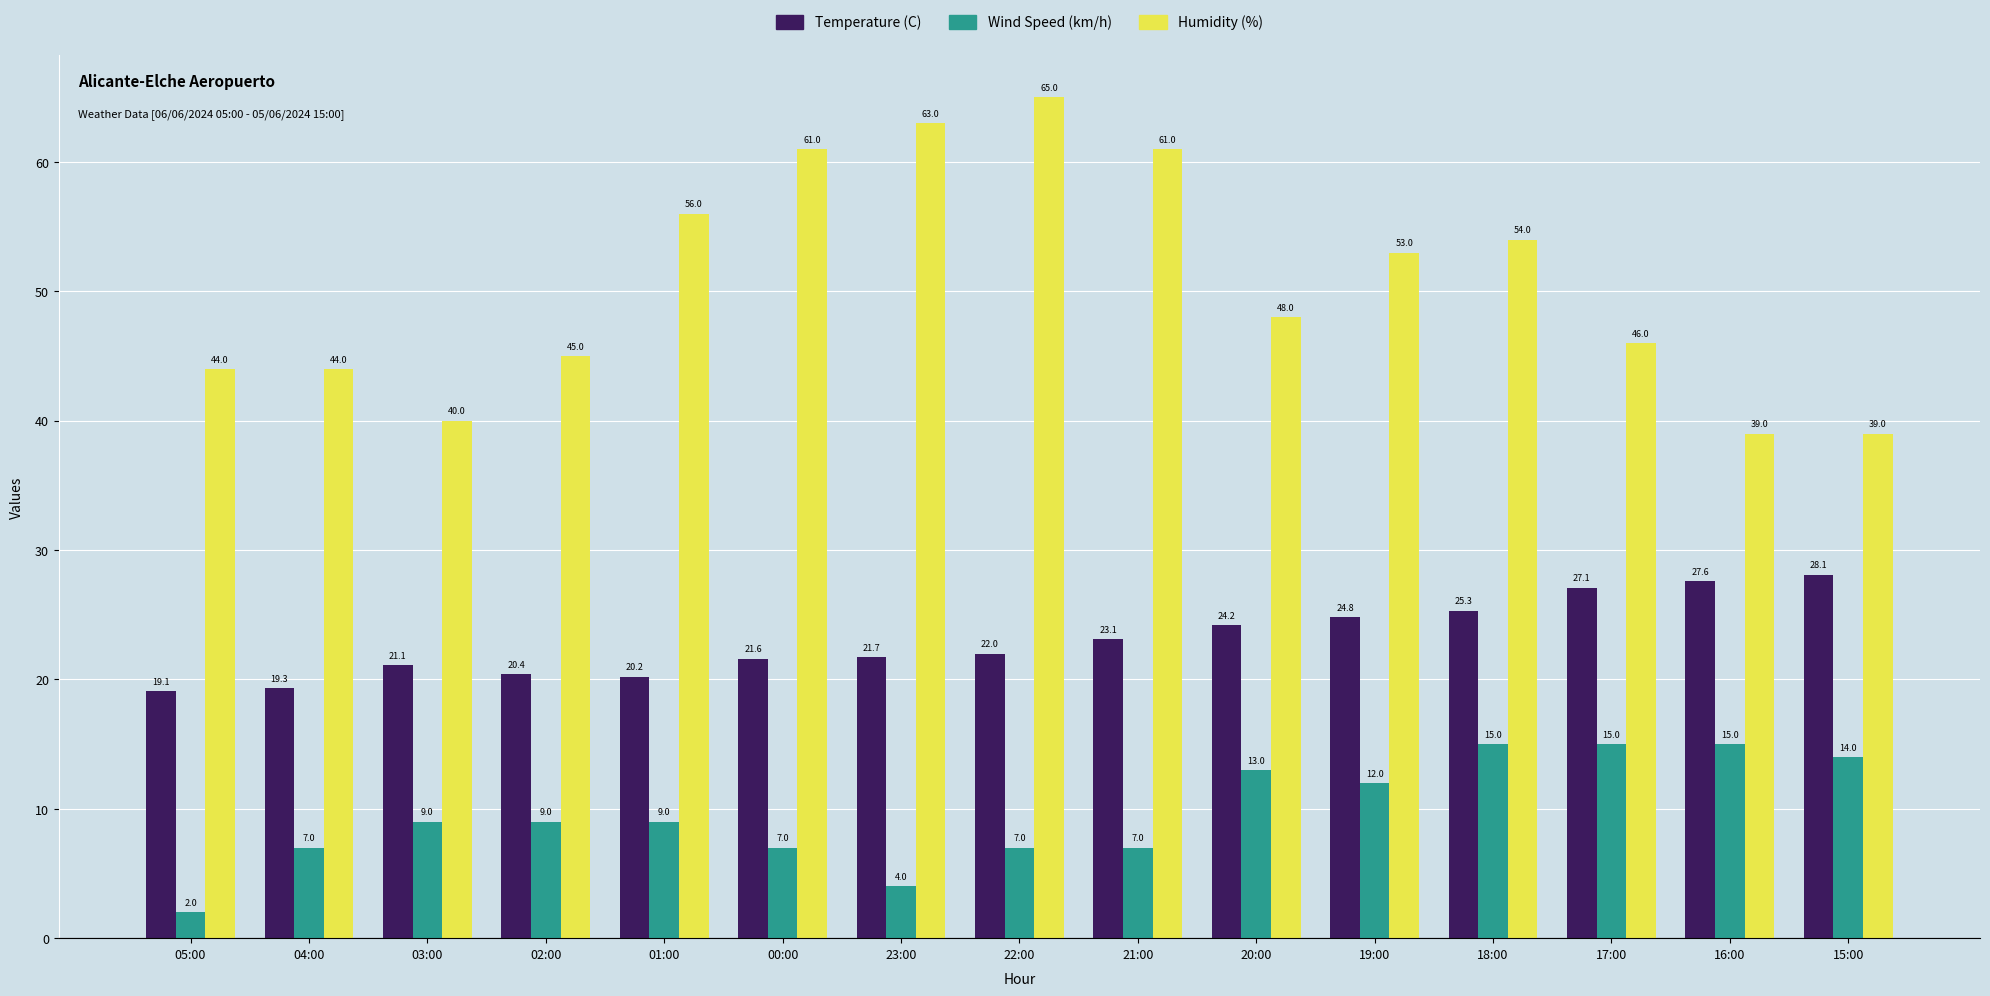

Is it true that Temperature (C) equals 24.2 at 20:00?

True